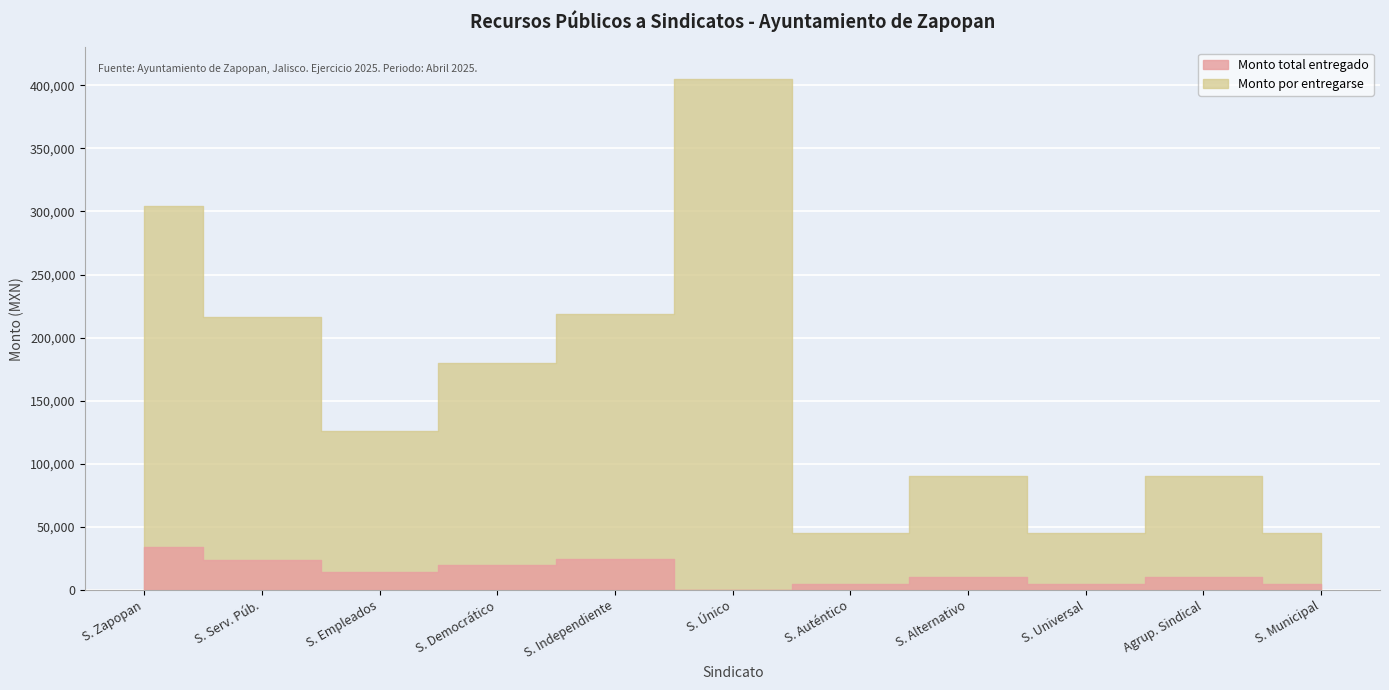

Reading right to left, transcribe all the data shown in this chart.

Monto total entregado: 5000	10000	5000	10000	5000	0	24304	20000	14000	24020	33780
Monto por entregarse: 45000	90000	45000	90000	45000	405360	218736	180000	126000	216180	304020